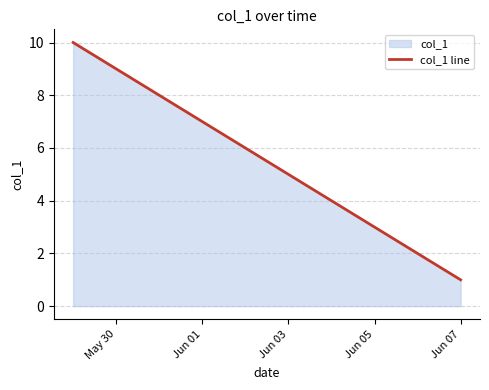

What is the ratio of the value at May 30 to the value at Jun 01?

1.3